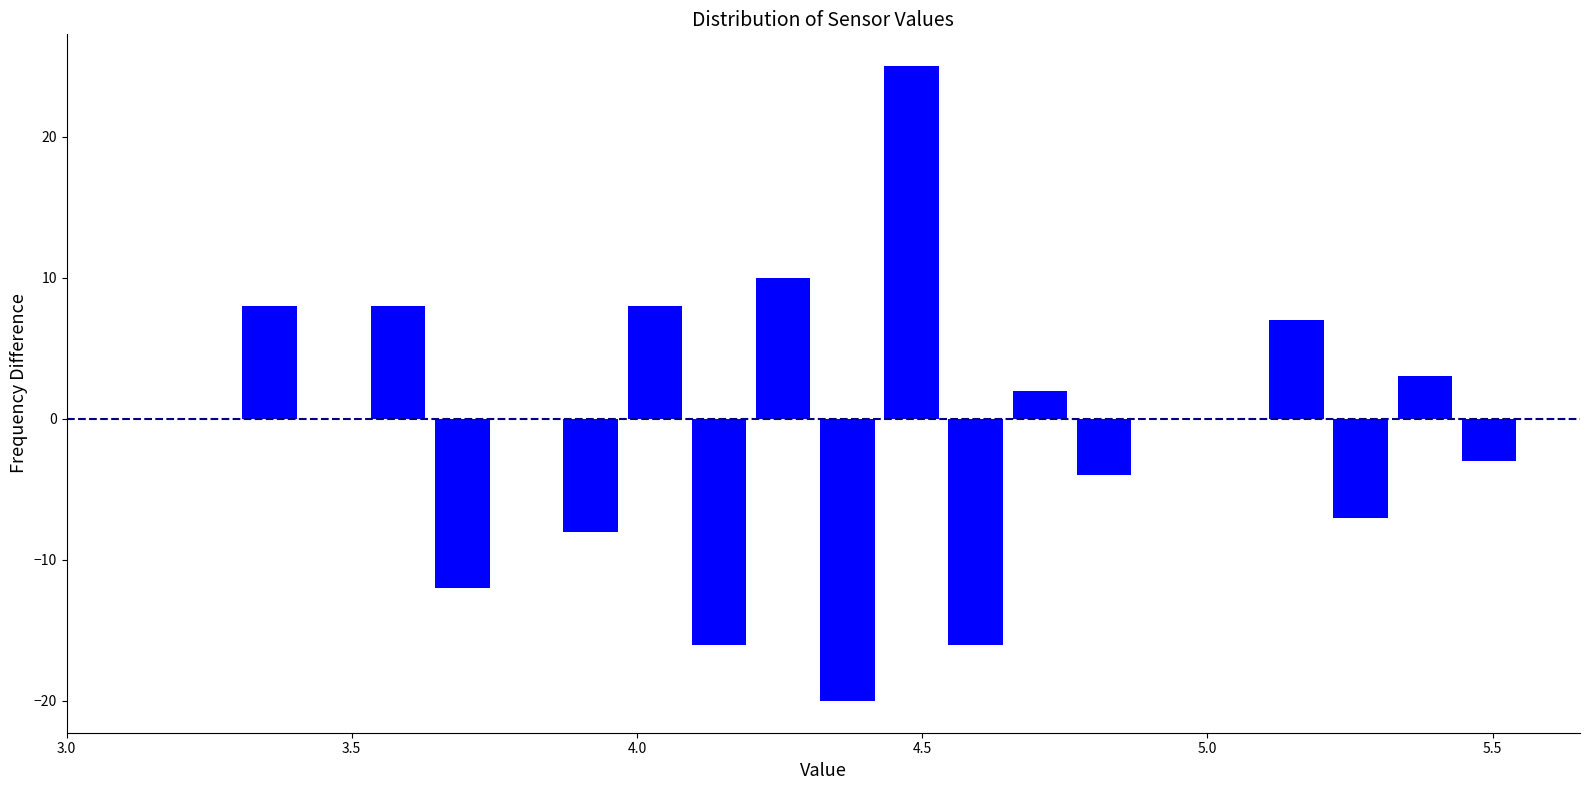

Read against the x-axis, roughly where is the centre of the tallest bar?

4.50